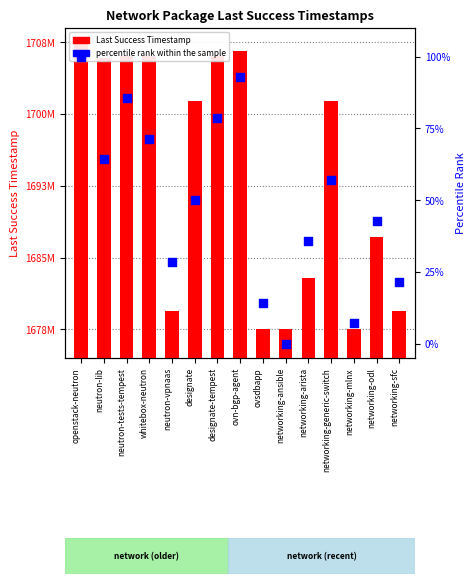

What are all the series names shown in the legend?

Last Success Timestamp, percentile rank within the sample